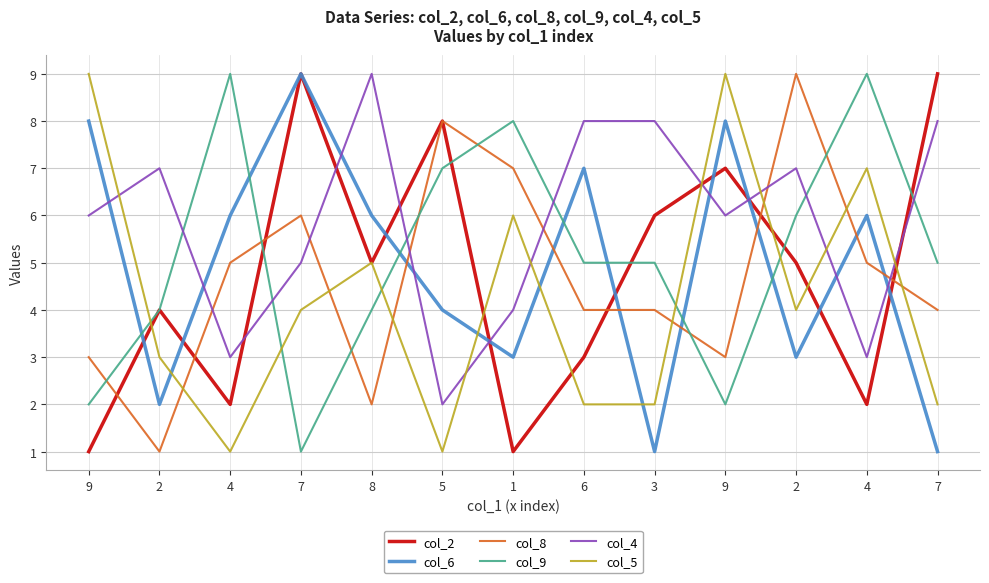

Is this an area chart (filled region under the line)?

No